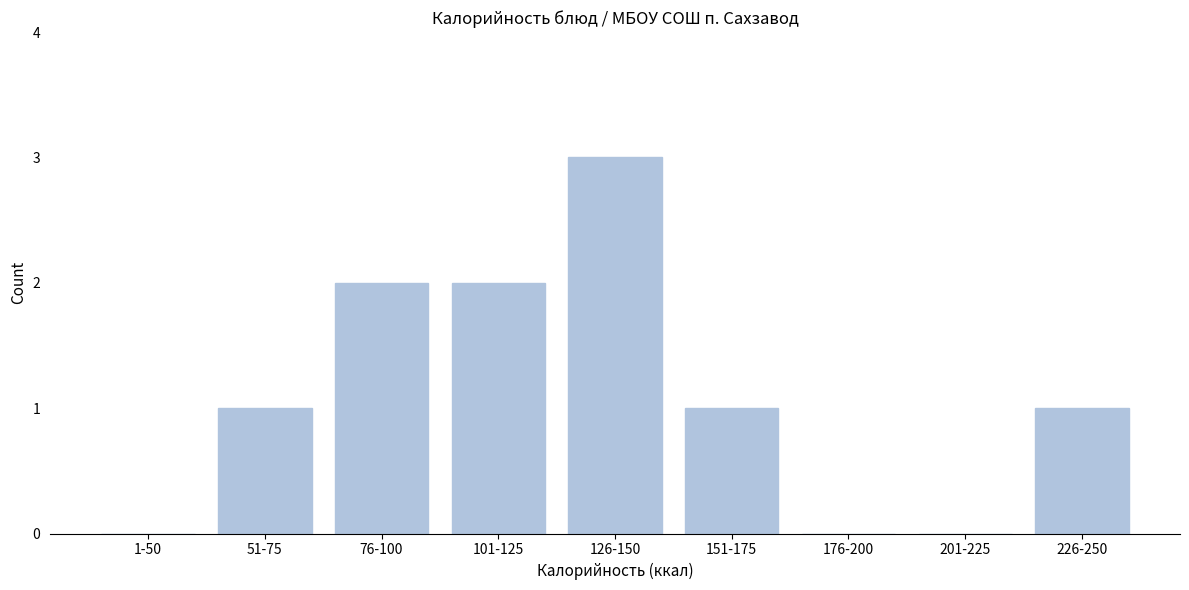

Reading right to left, transcribe all the data shown in this chart.

226-250=1	201-225=0	176-200=0	151-175=1	126-150=3	101-125=2	76-100=2	51-75=1	1-50=0